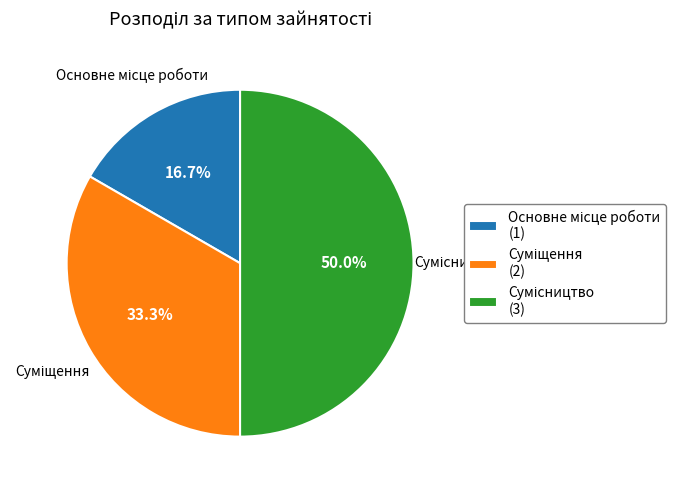

How many slices are in this pie chart?

3